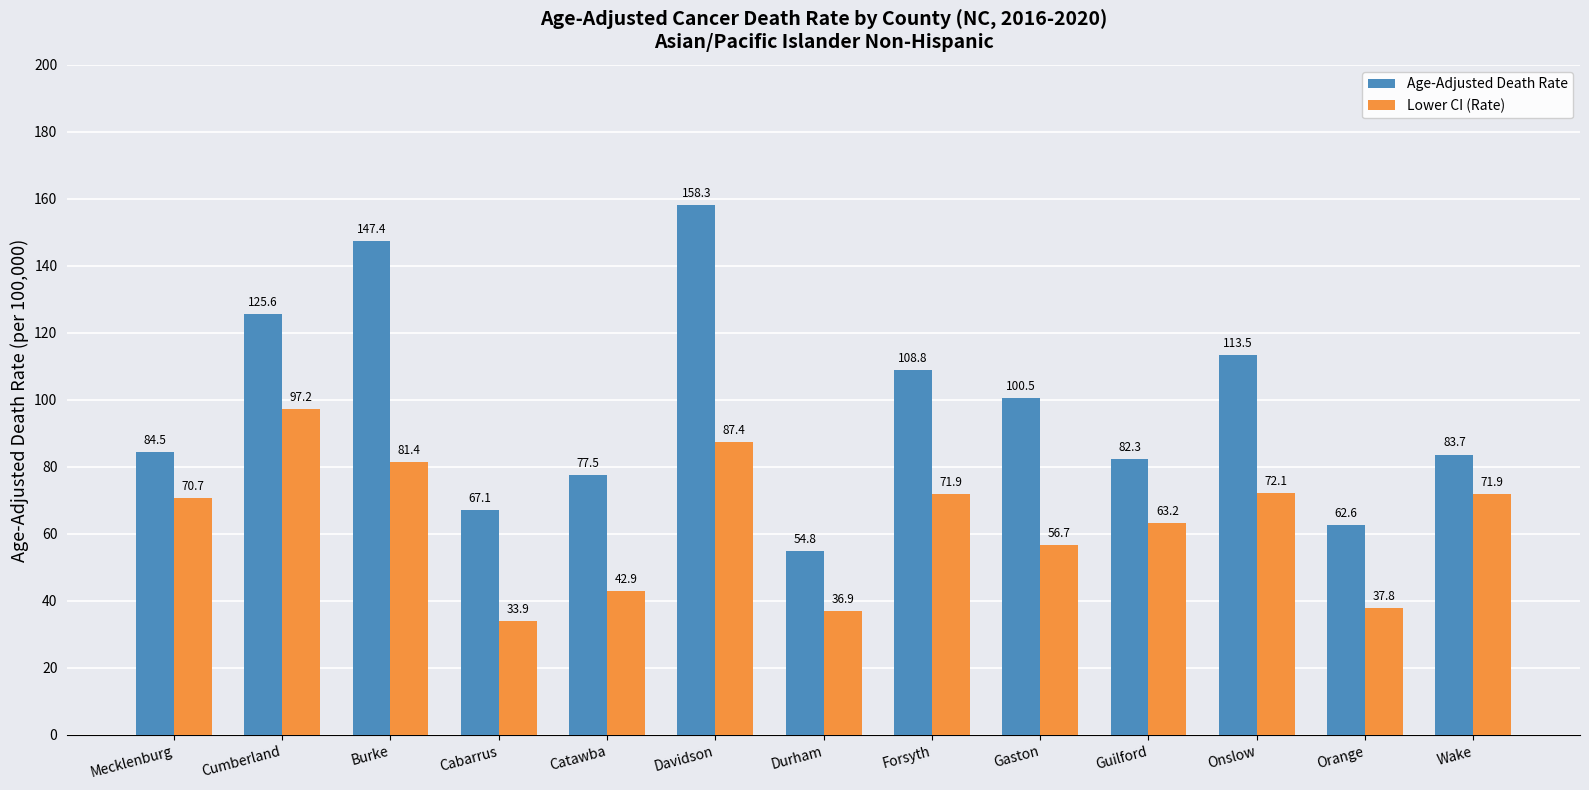

What is the difference between the maximum and minimum values in the Age-Adjusted Death Rate series?

103.5